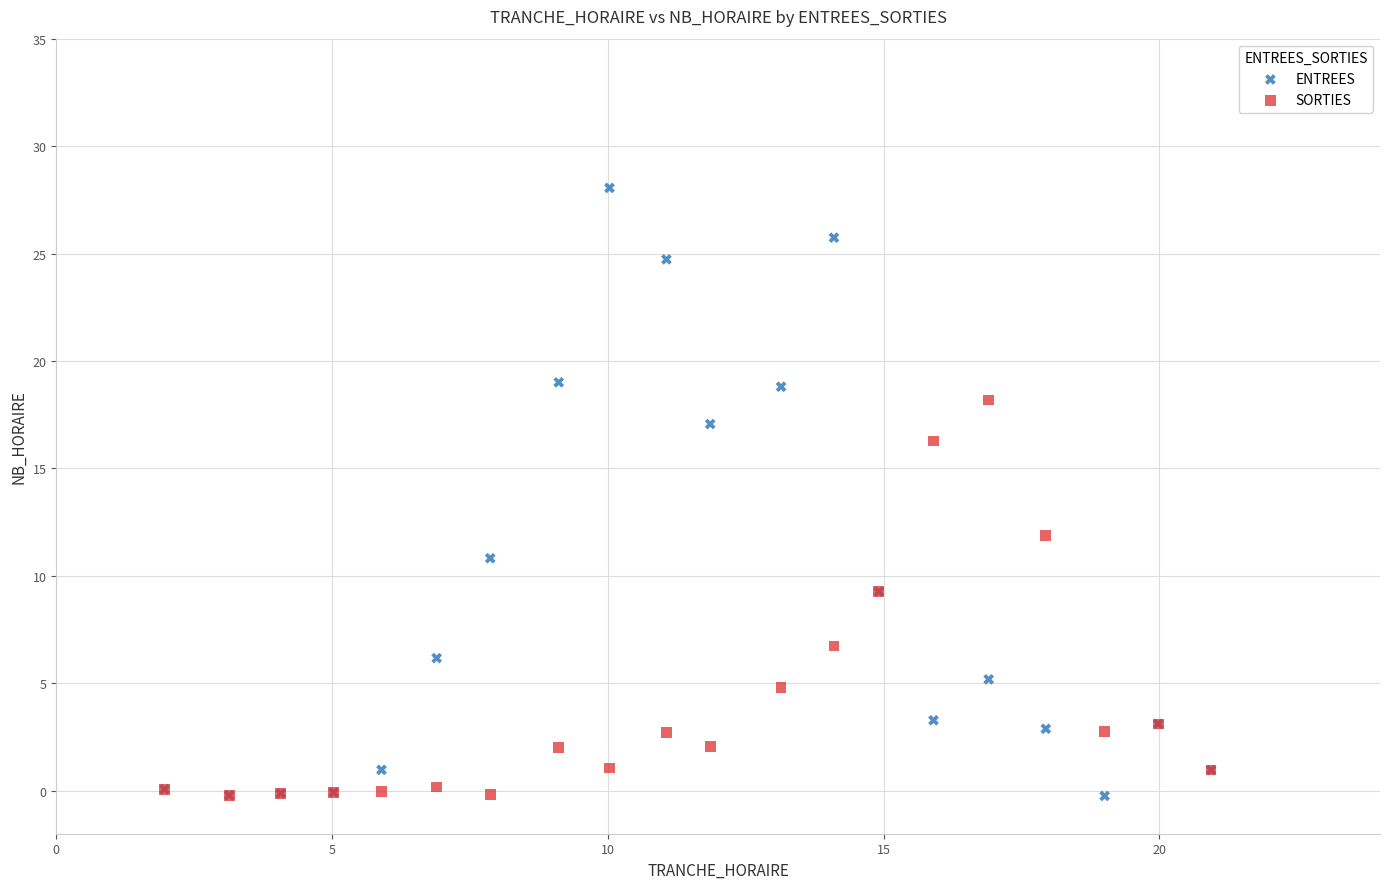

Across all series, what Y value is closest to 13?

11.9